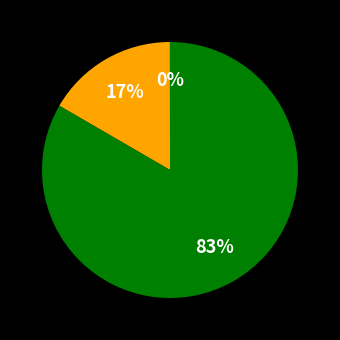

Is there any slice that represents more than half of the pie?

Yes